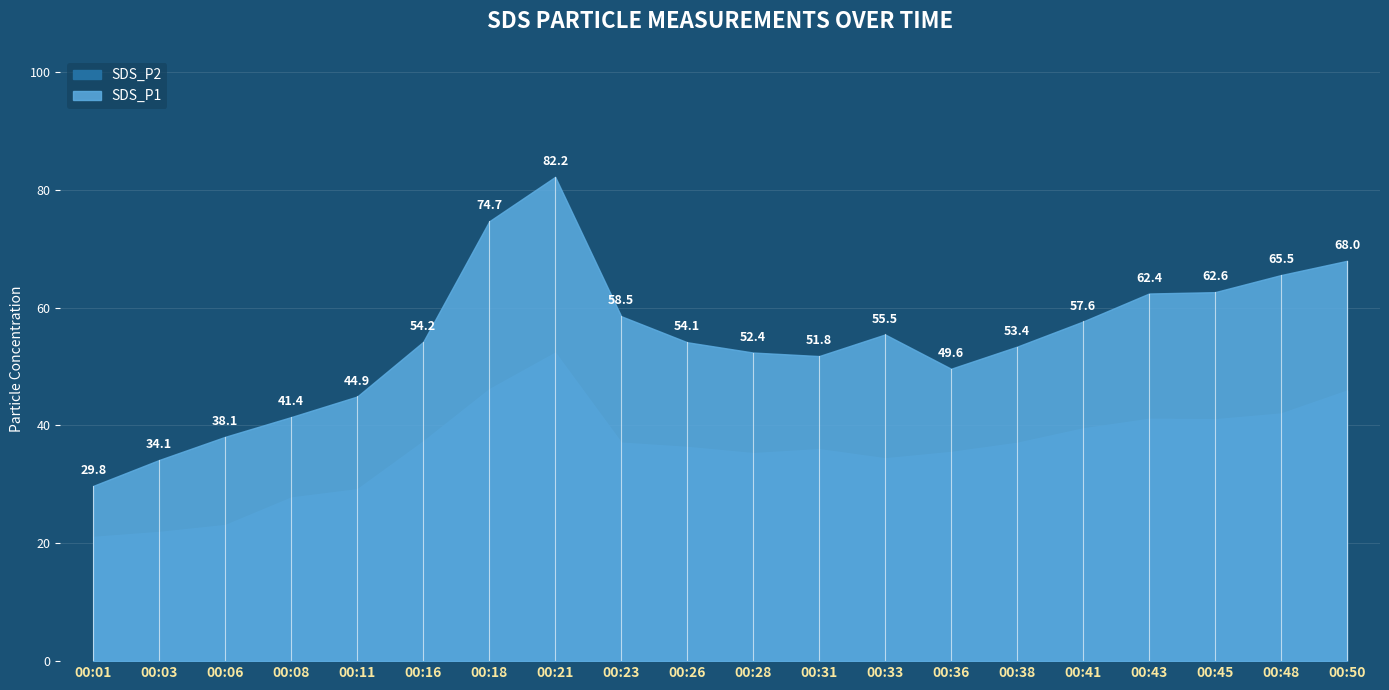

At which category does SDS_P1 reach its first local valley?

00:31